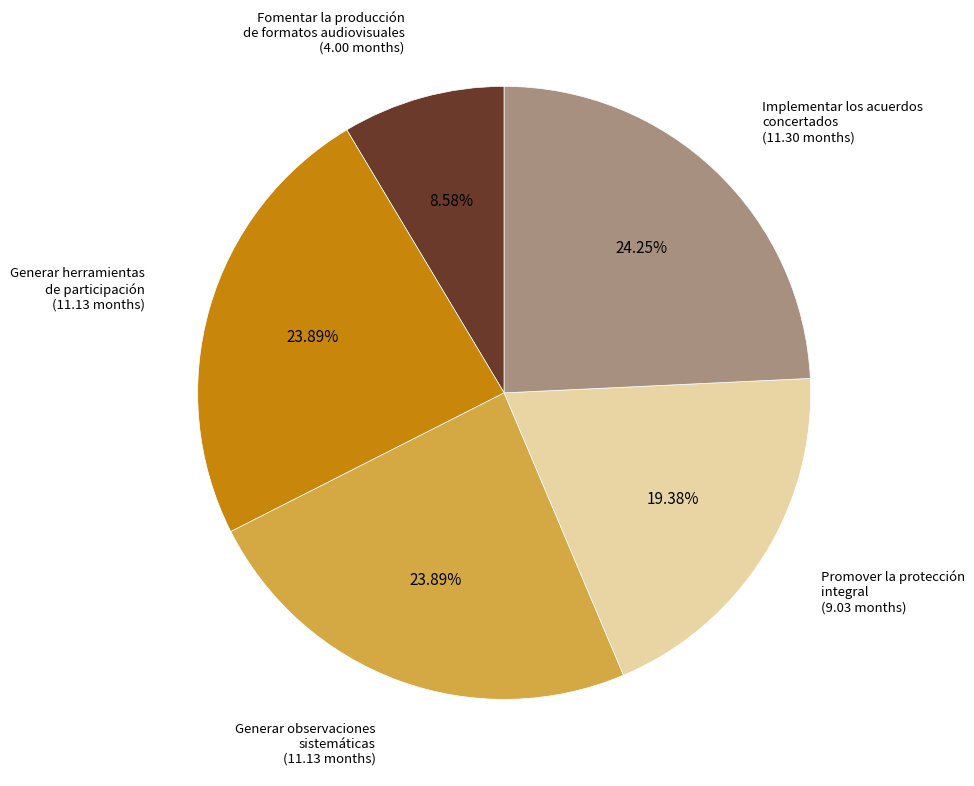

How many segments does this pie chart have?

5